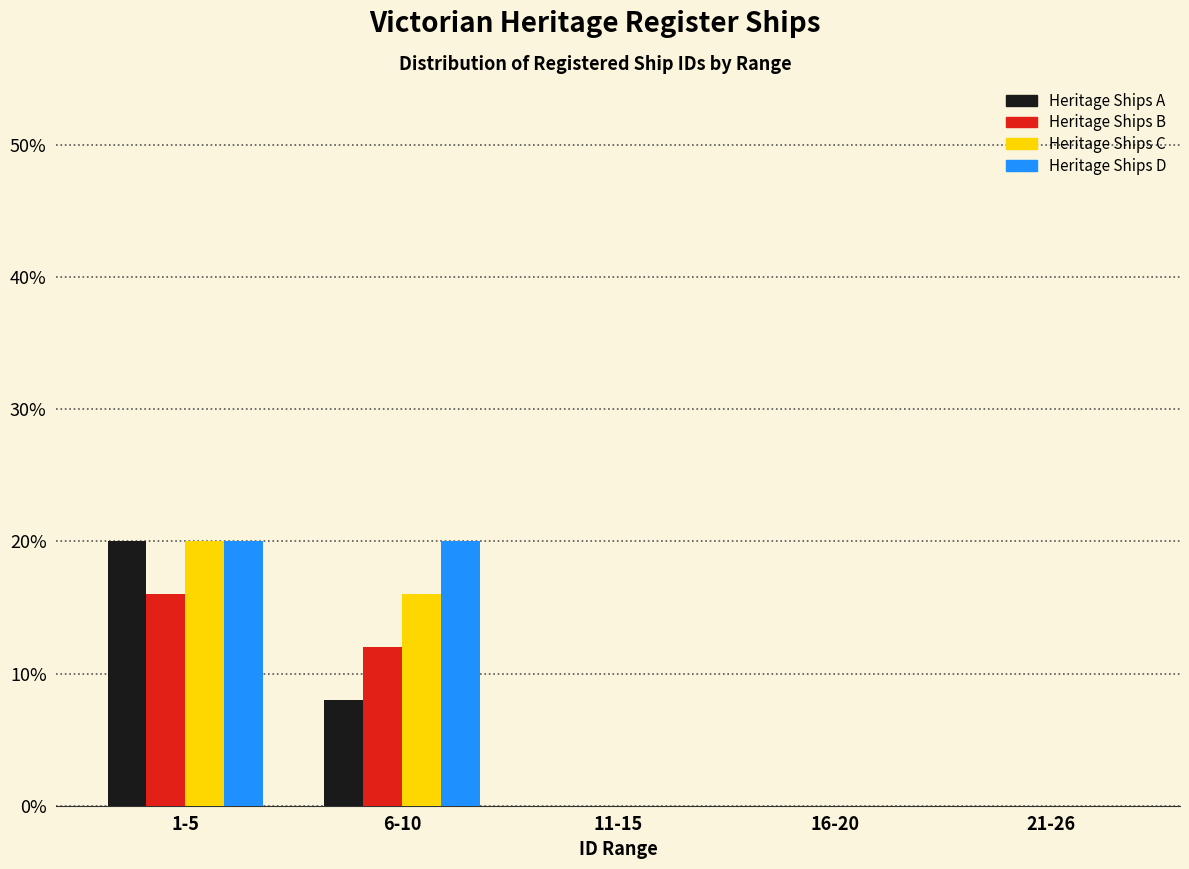

Reading right to left, list all the values displayed in this chart.

Heritage Ships A: 21-26=0	16-20=0	11-15=0	6-10=8	1-5=20
Heritage Ships B: 21-26=0	16-20=0	11-15=0	6-10=12	1-5=16
Heritage Ships C: 21-26=0	16-20=0	11-15=0	6-10=16	1-5=20
Heritage Ships D: 21-26=0	16-20=0	11-15=0	6-10=20	1-5=20